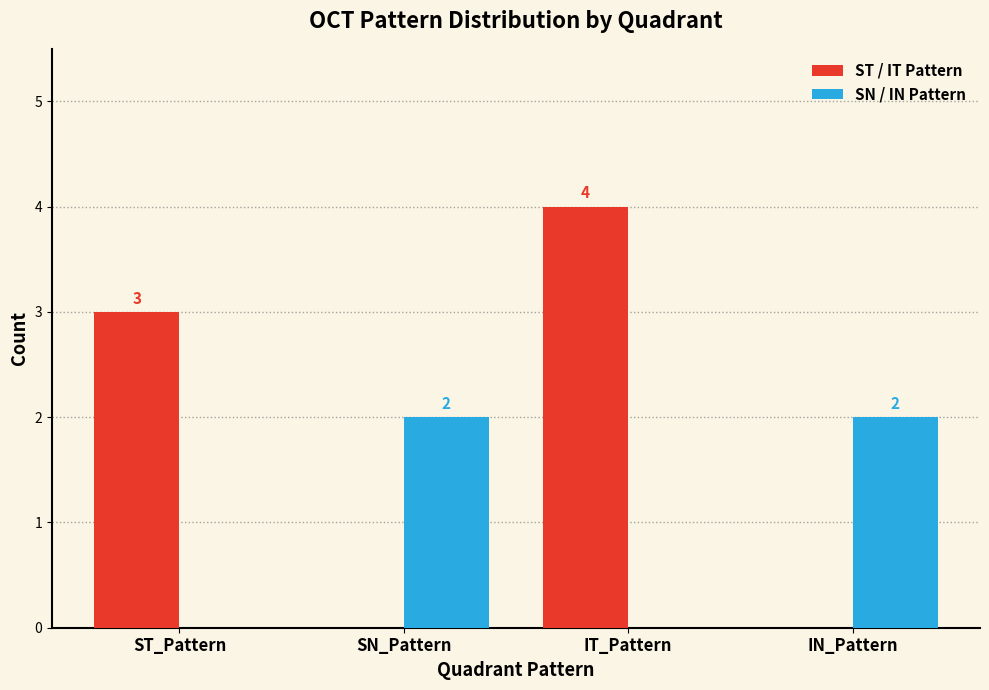

What is the label of the 1st bar from the left?

ST_Pattern